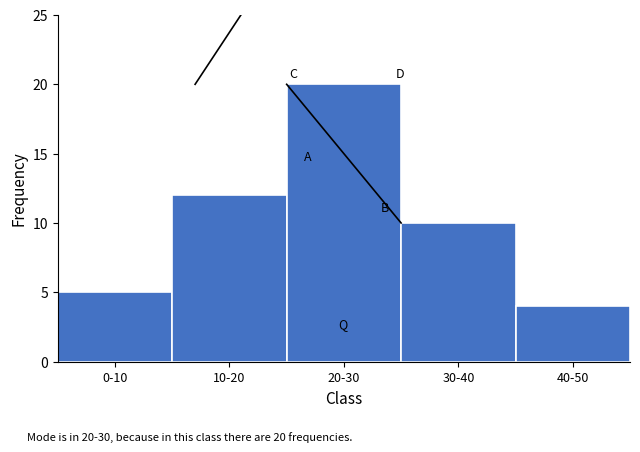

Reading left to right, transcribe all the data shown in this chart.

5	12	20	10	4